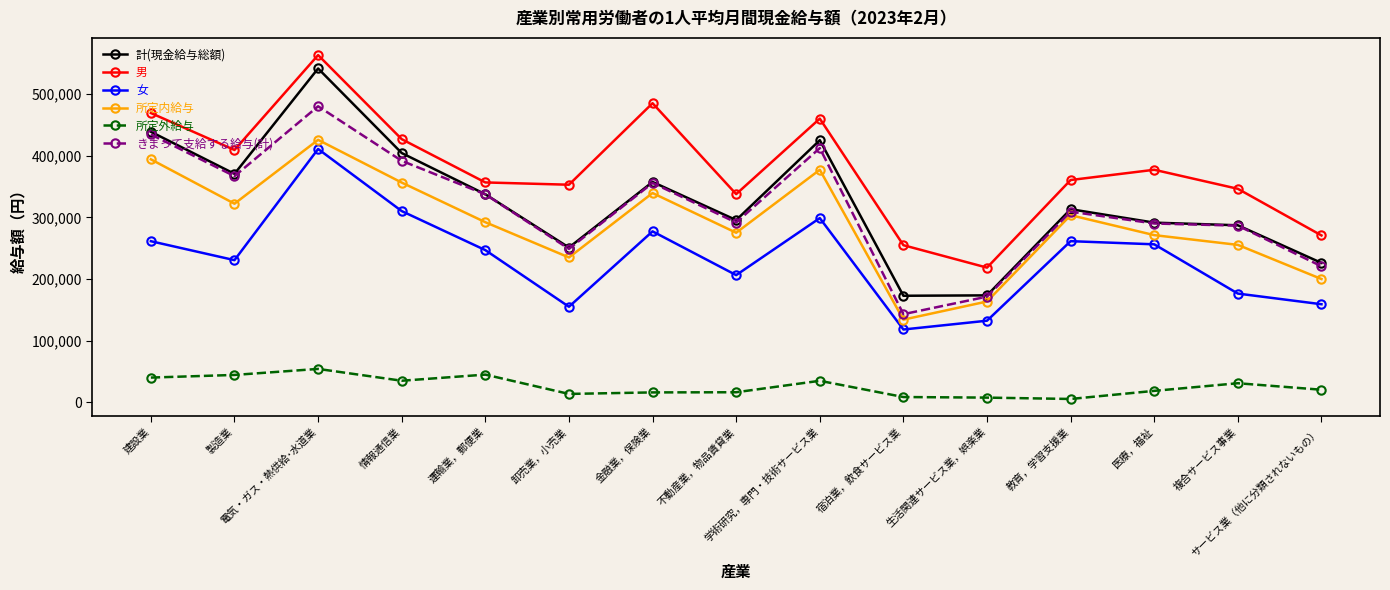

True or false: 男 and 所定内給与 intersect in this chart.

False